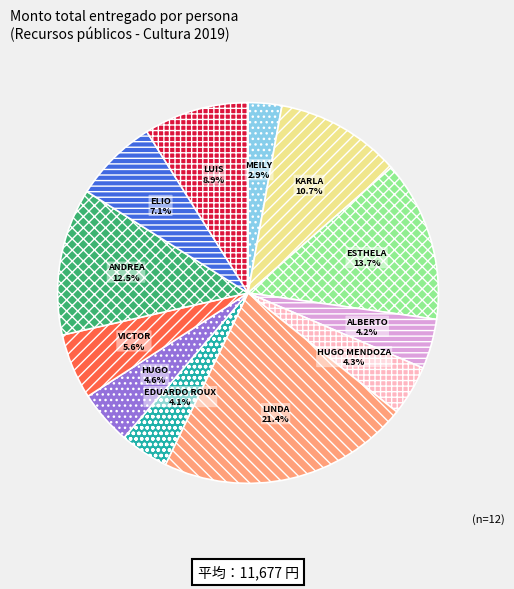

How many segments does this pie chart have?

12